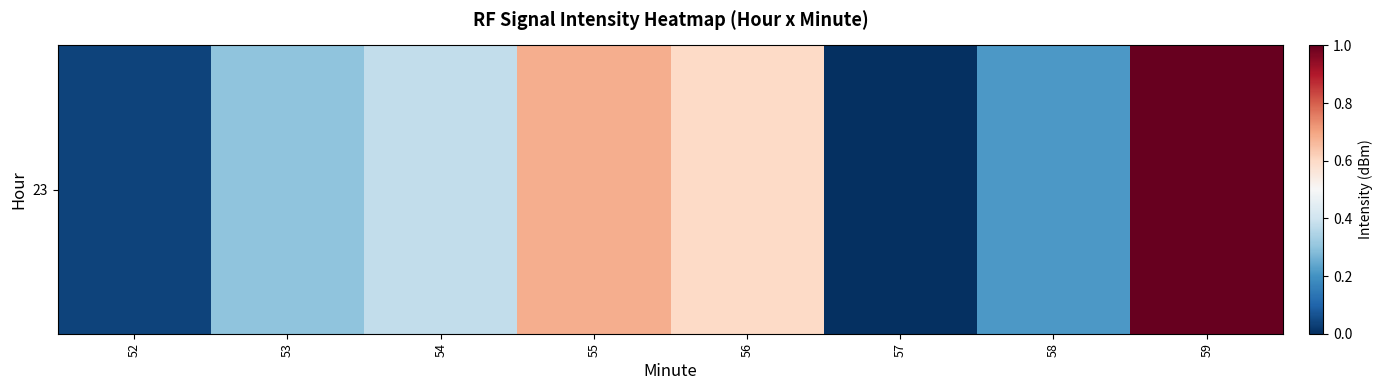

Reading left to right, list all the values displayed in this chart.

52=0.0	53=0.3	54=0.4	55=0.7	56=0.6	57=0.0	58=0.2	59=1.0